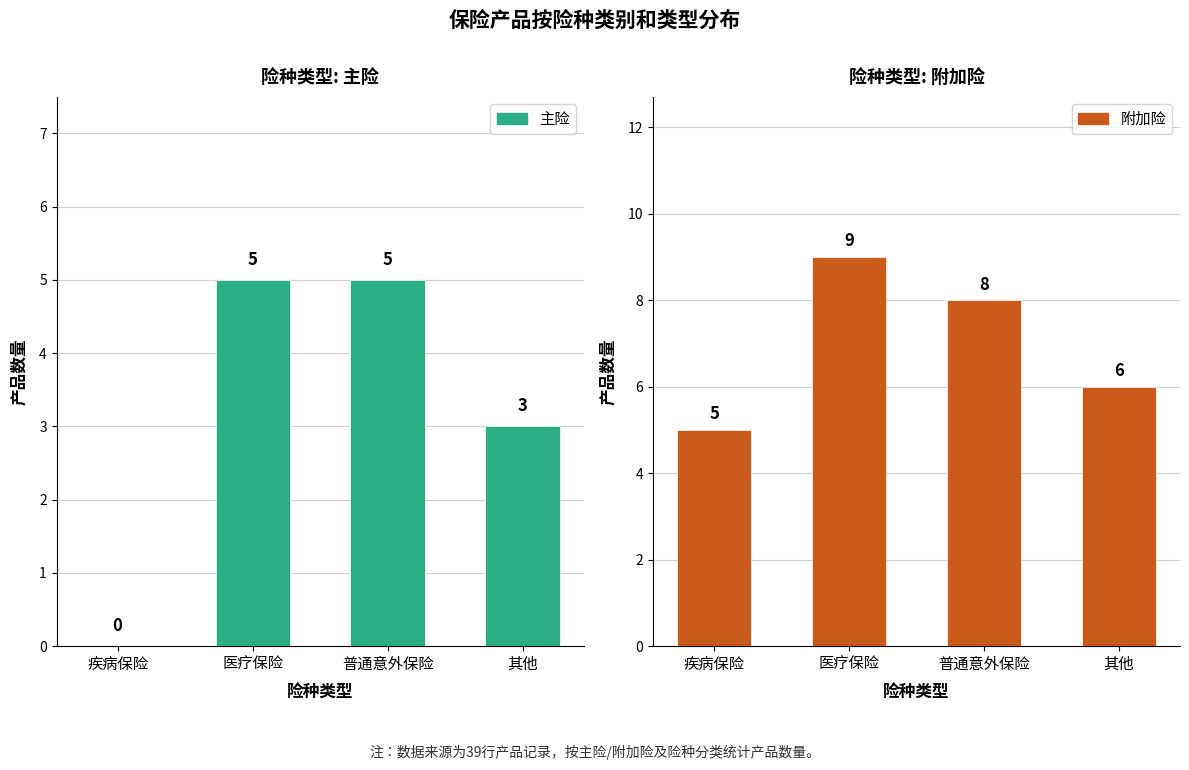

True or false: 主险 has a value of 5 at 普通意外保险.

True